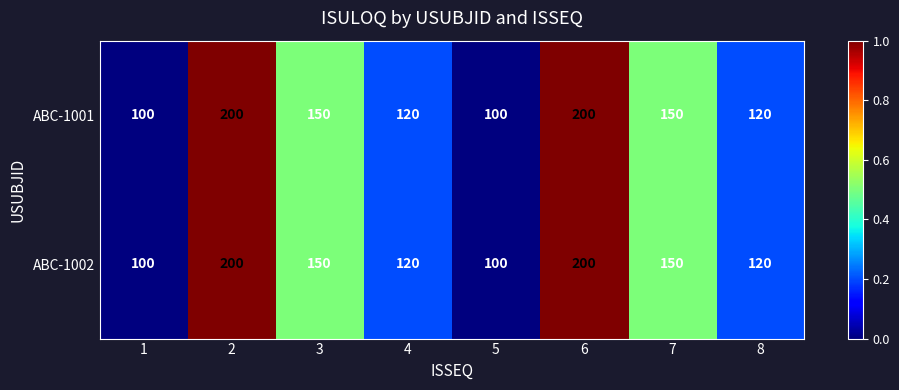

At how many categories does at least one series exceed 125?

4